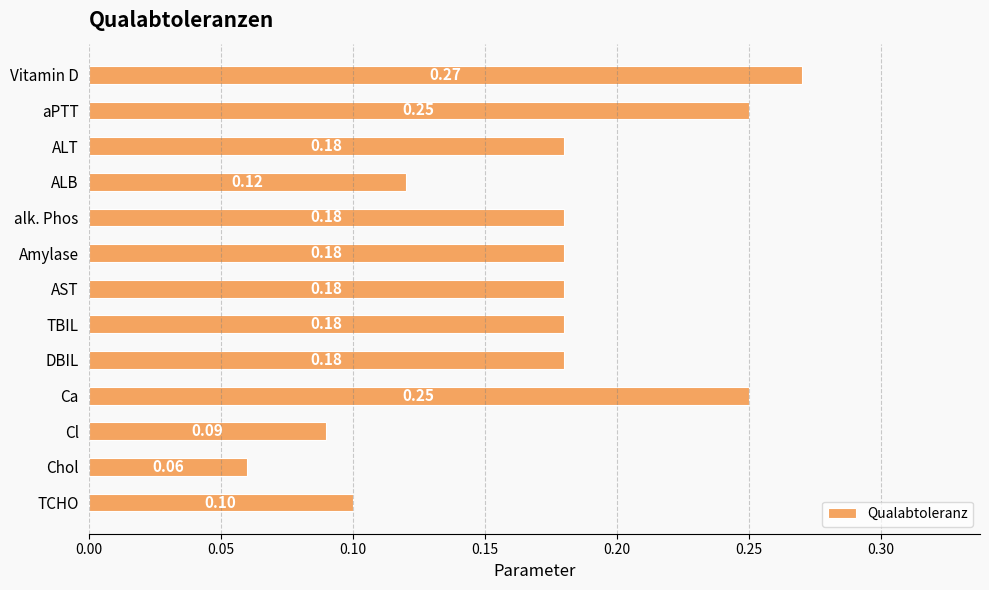

Are the bars grouped side by side (vs. stacked)?

No